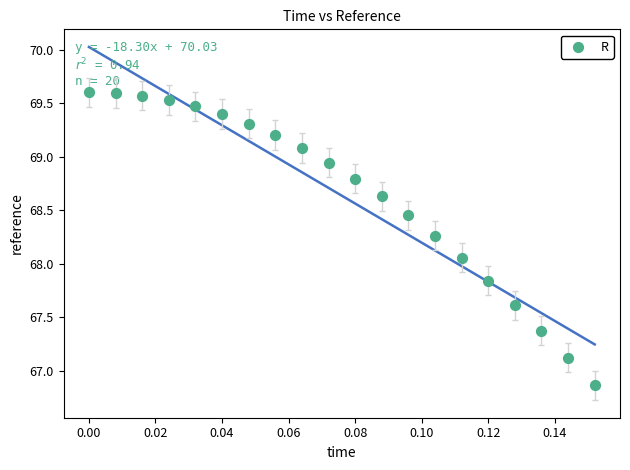

What is the range of Y values (max minus min)?

2.7